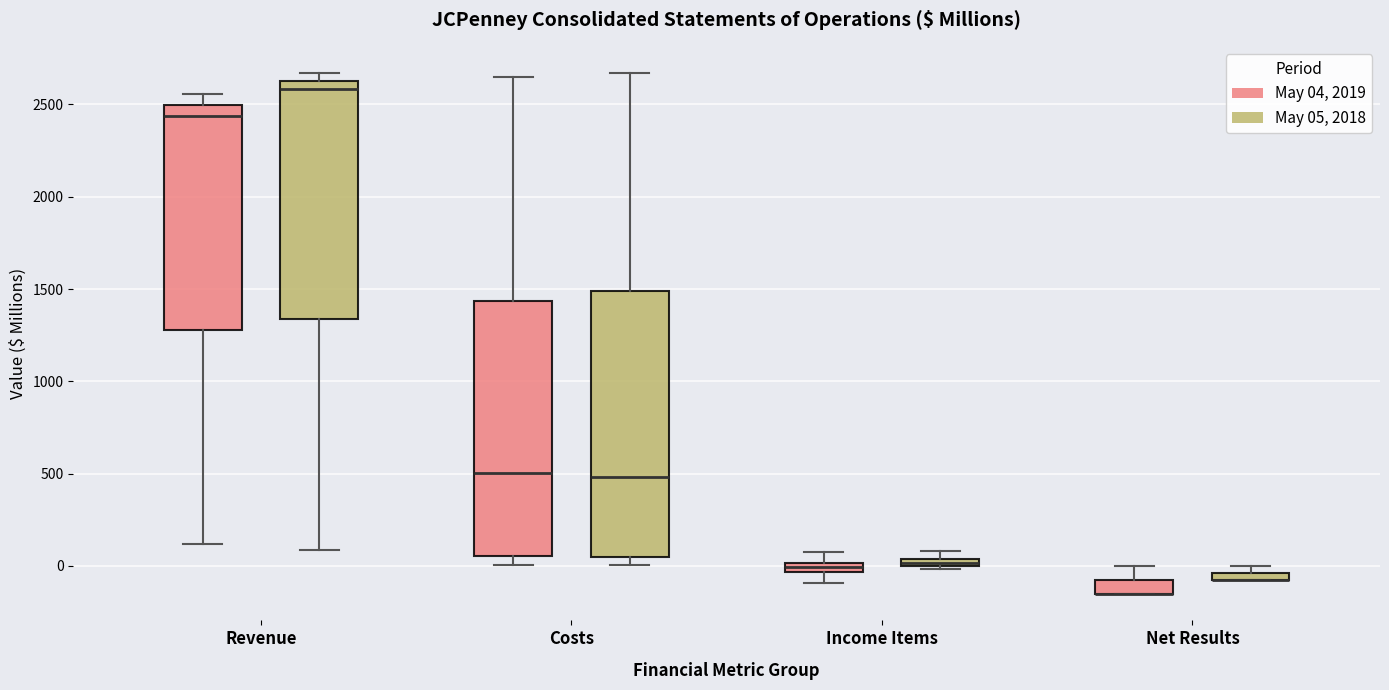

Which box is the tallest, from its lower edge to its upper edge?

Costs (May 05, 2018)